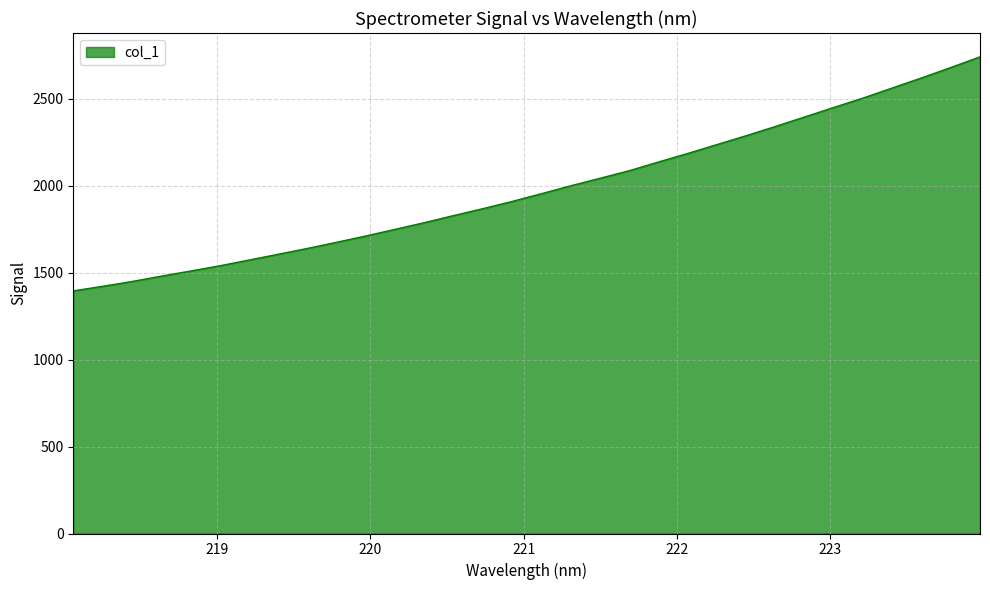

What is the smallest value displayed?

1395.6